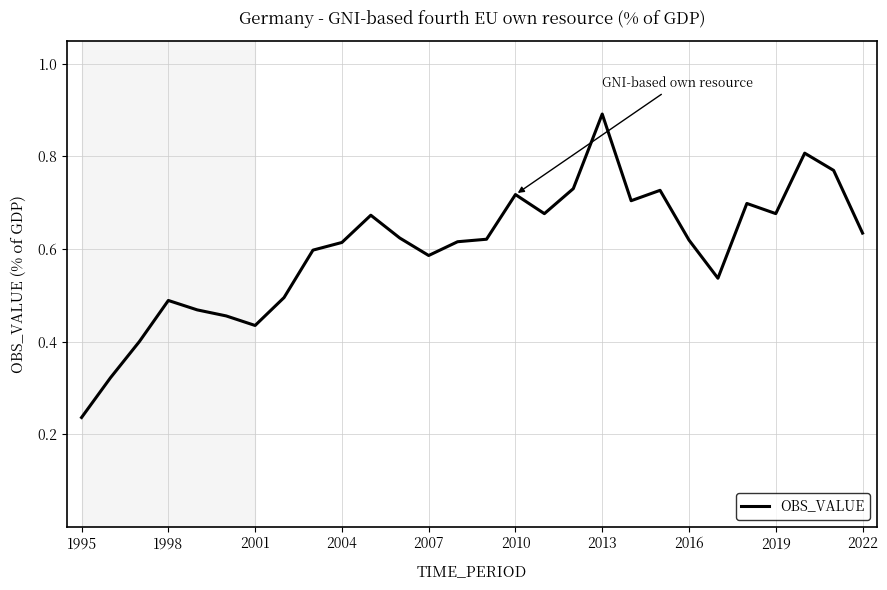

What is the maximum value shown in the chart?

0.9